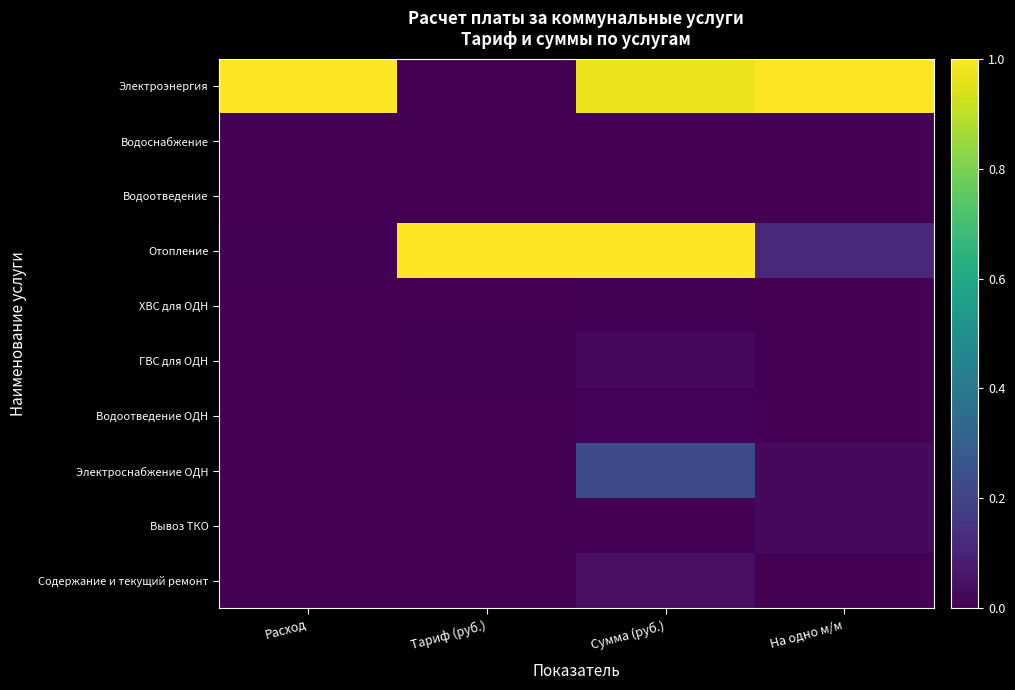

Reading left to right, what are all the values shown in this chart?

Электроэнергия: Расход=1.0	Тариф (руб.)=0.0	Сумма (руб.)=1.0	На одно м/м=1.0
Водоснабжение: Расход=0.0	Тариф (руб.)=0.0	Сумма (руб.)=0.0	На одно м/м=0.0
Водоотведение: Расход=0.0	Тариф (руб.)=0.0	Сумма (руб.)=0.0	На одно м/м=0.0
Отопление: Расход=0.0	Тариф (руб.)=1.0	Сумма (руб.)=1.0	На одно м/м=0.1
ХВС для ОДН: Расход=0.0	Тариф (руб.)=0.0	Сумма (руб.)=0.0	На одно м/м=0.0
ГВС для ОДН: Расход=0.0	Тариф (руб.)=0.0	Сумма (руб.)=0.0	На одно м/м=0.0
Водоотведение ОДН: Расход=0.0	Тариф (руб.)=0.0	Сумма (руб.)=0.0	На одно м/м=0.0
Электроснабжение ОДН: Расход=0.0	Тариф (руб.)=0.0	Сумма (руб.)=0.2	На одно м/м=0.0
Вывоз ТКО: Расход=0.0	Тариф (руб.)=0.0	Сумма (руб.)=0.0	На одно м/м=0.0
Содержание и текущий ремонт: Расход=0.0	Тариф (руб.)=0.0	Сумма (руб.)=0.0	На одно м/м=0.0